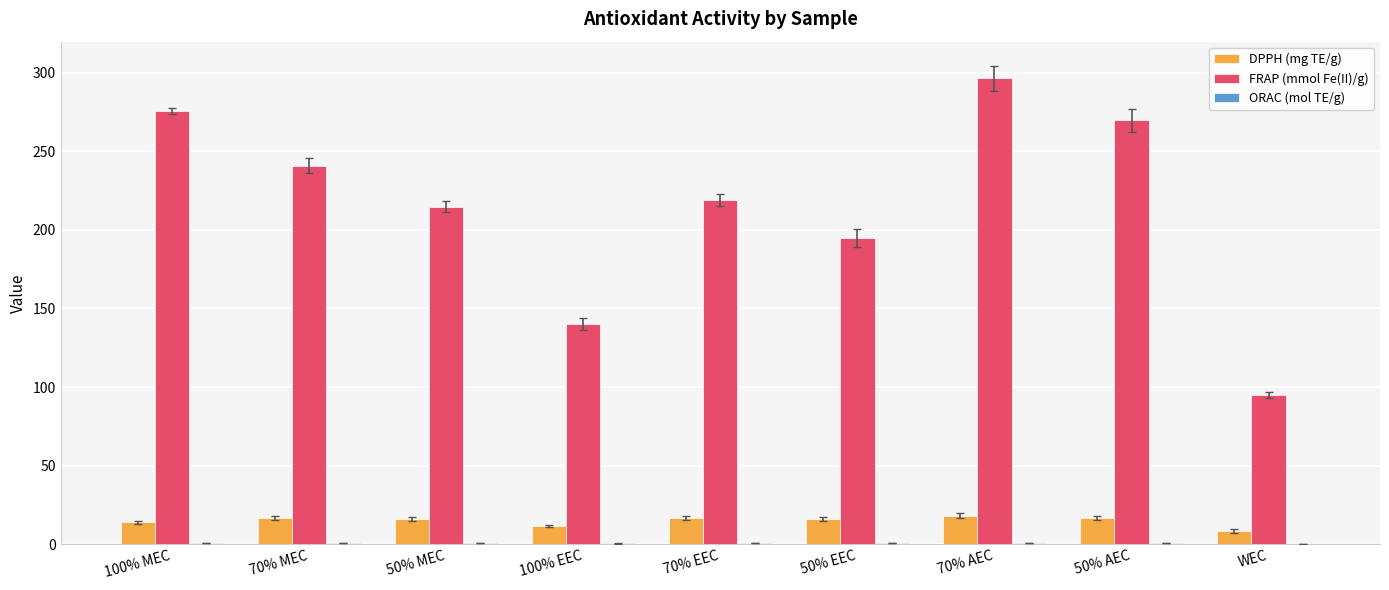

What is the maximum value shown in the chart?

296.6